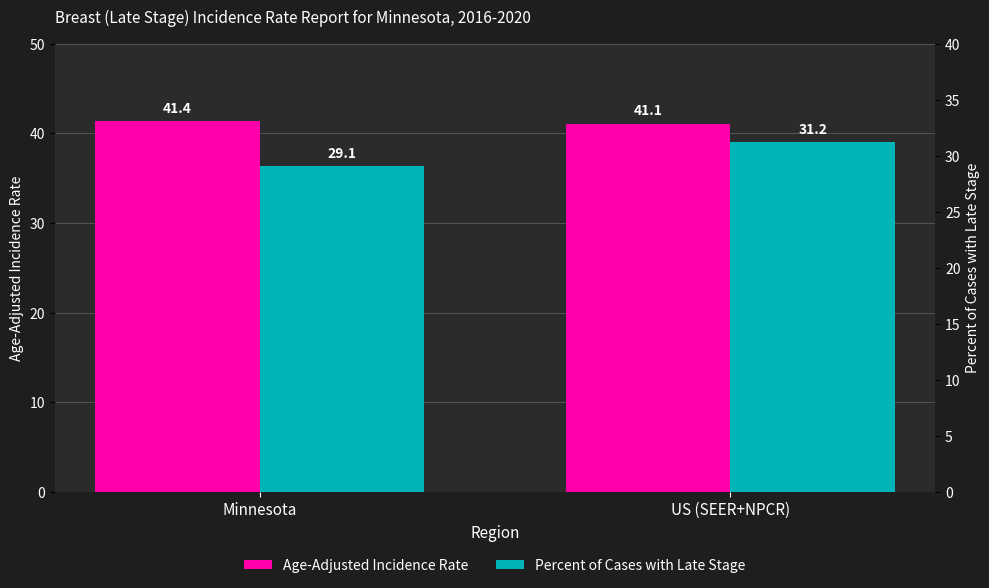

What is the difference between the highest and lowest values at Minnesota?

12.3